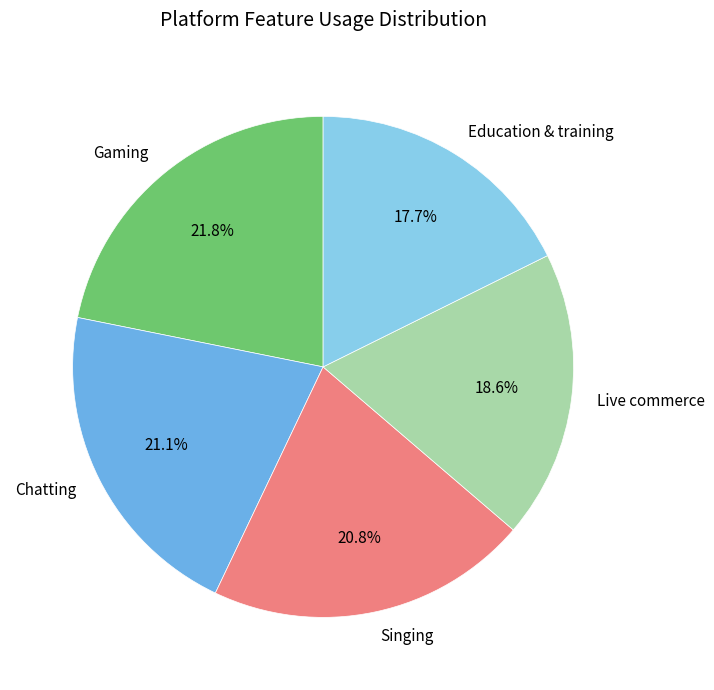

Count the number of slices in the pie.

5